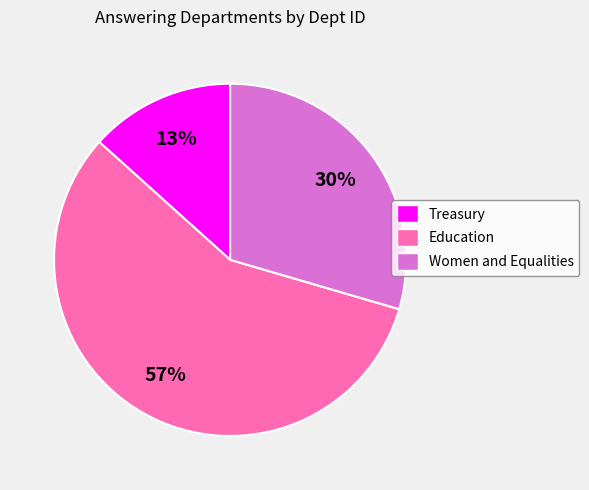

Combined, do Women and Equalities and Education account for over 50%?

Yes